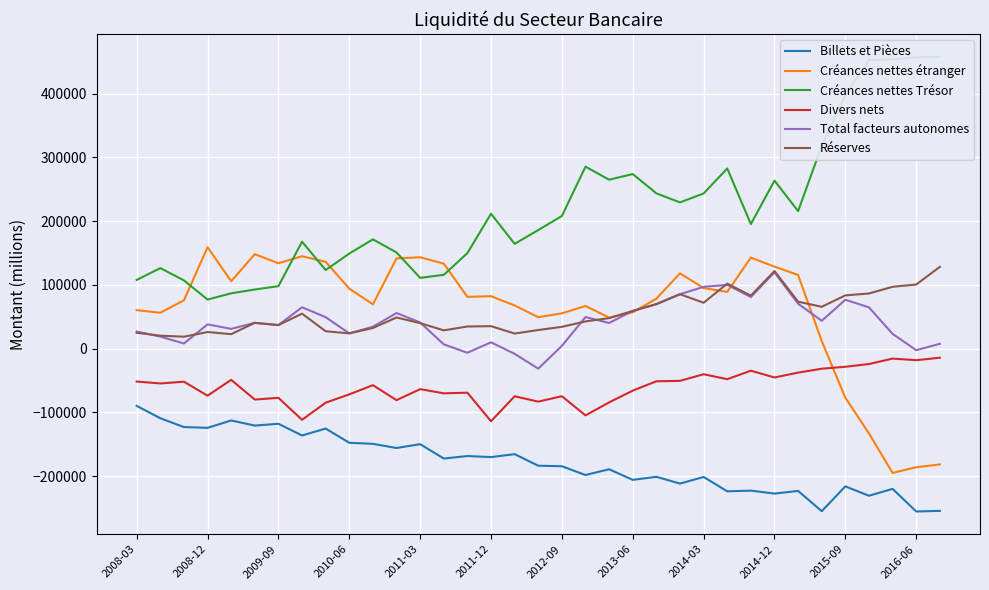

At 29, list the series in order from largest to smallest.

Créances nettes Trésor, Réserves, Total facteurs autonomes, Créances nettes étranger, Divers nets, Billets et Pièces